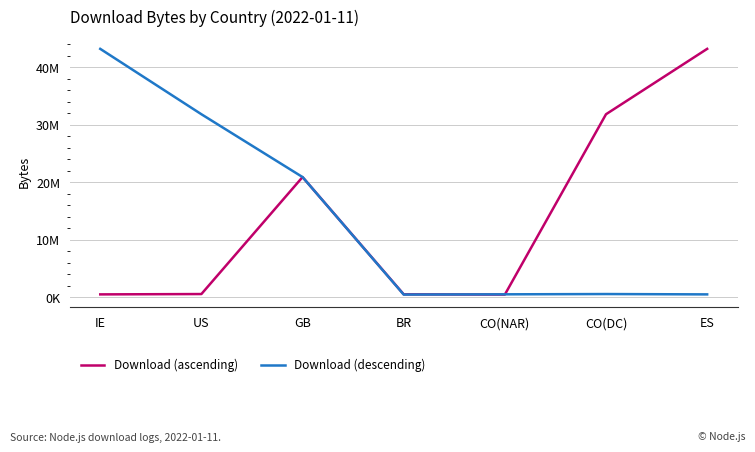

Does the chart have visible grid lines?

Yes